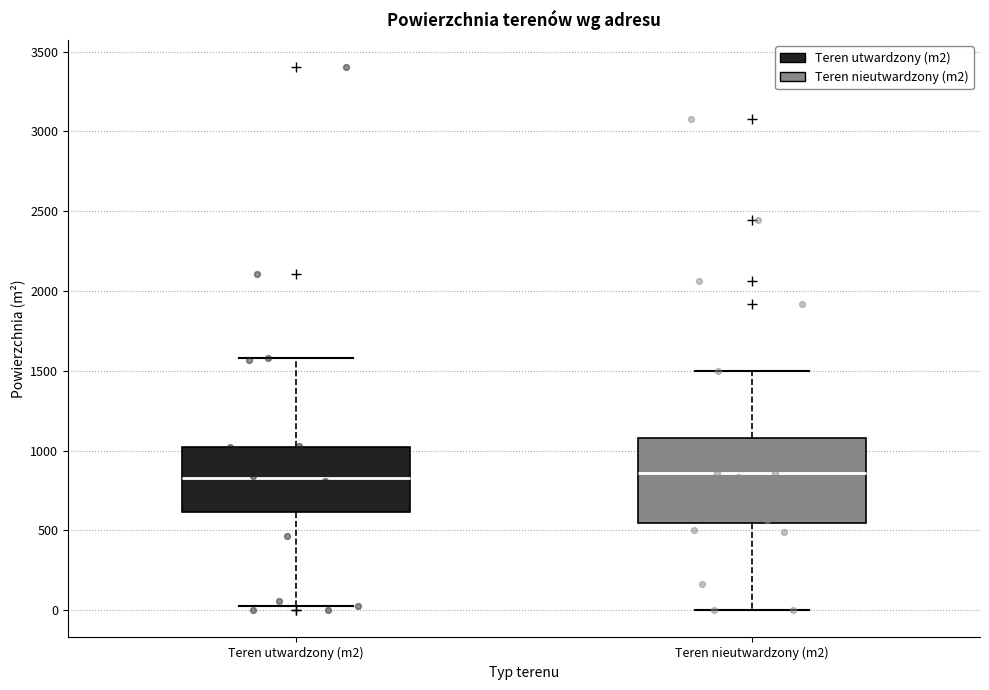

Reading left to right, read every box against the y-axis: the position of its median line, the range the box covers, and the ends of its whiskers. The values are not printed on the chart, so give them approximately, as read against the axis.

Teren utwardzony (m2): median 850, box 600 to 1000, whiskers 50 to 1600
Teren nieutwardzony (m2): median 850, box 550 to 1100, whiskers 0 to 1500